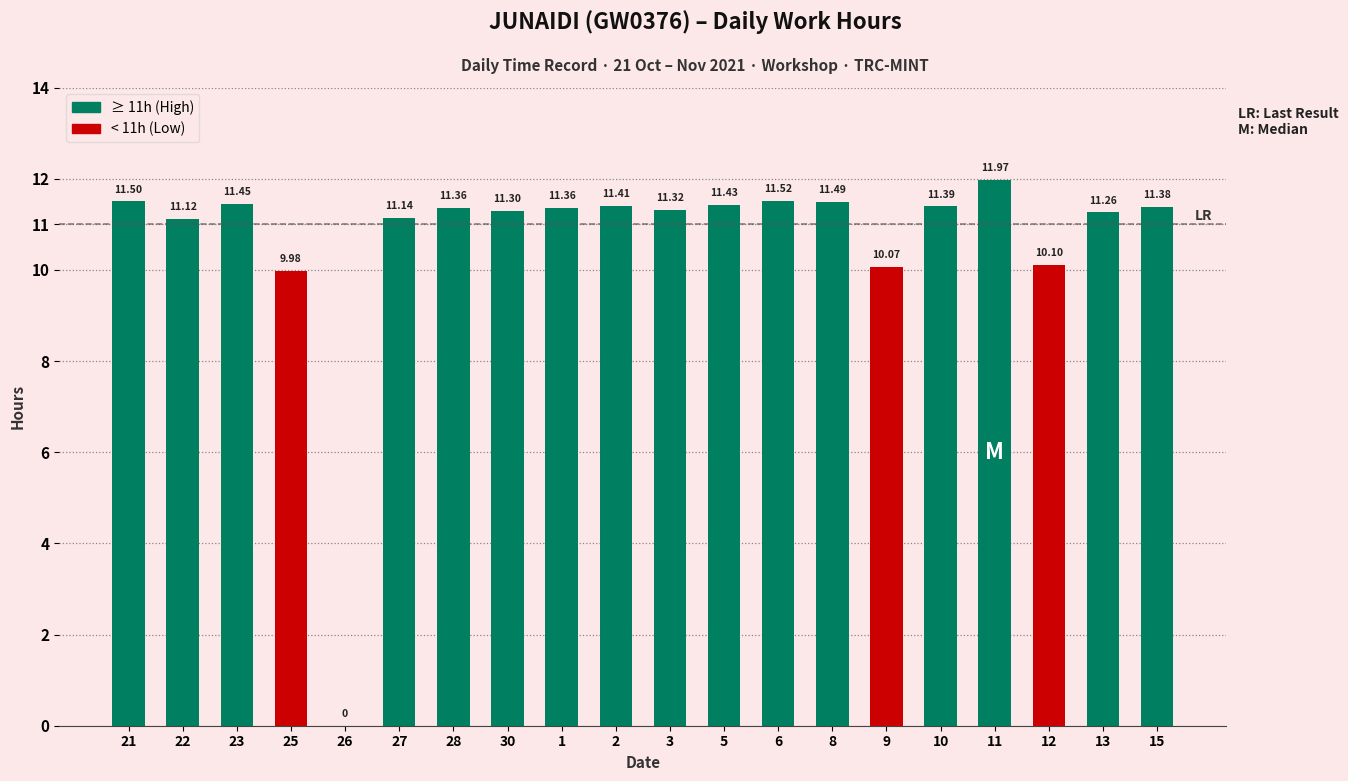

What is the change in value from 27 to 11?

+0.8